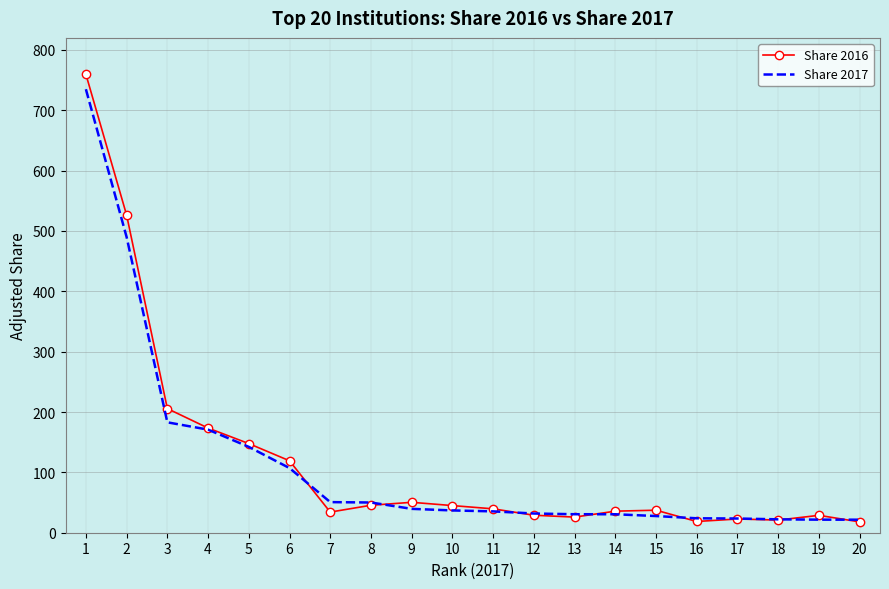

What is the smallest value displayed?

18.0